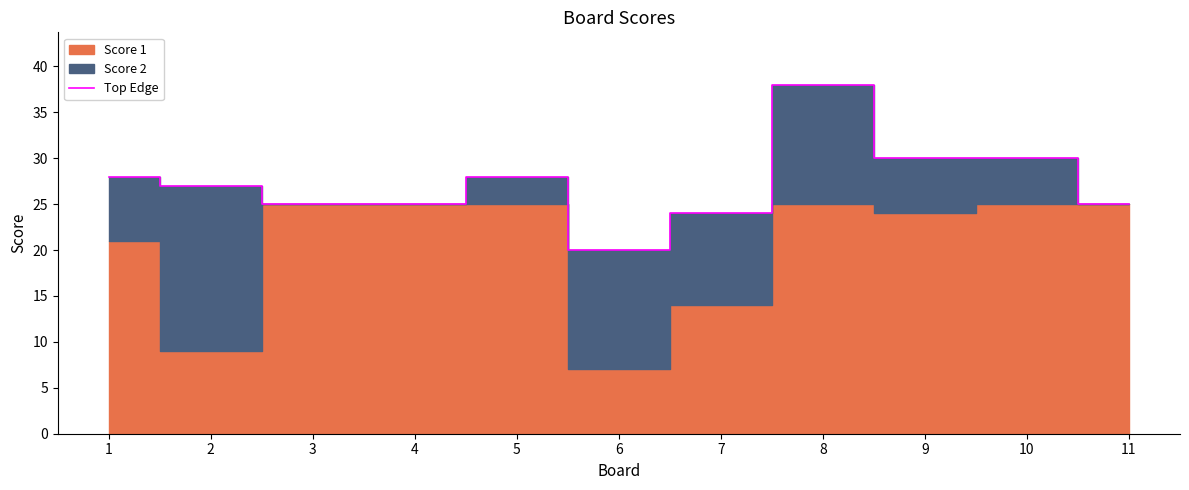

How many data points are less than 27?

5